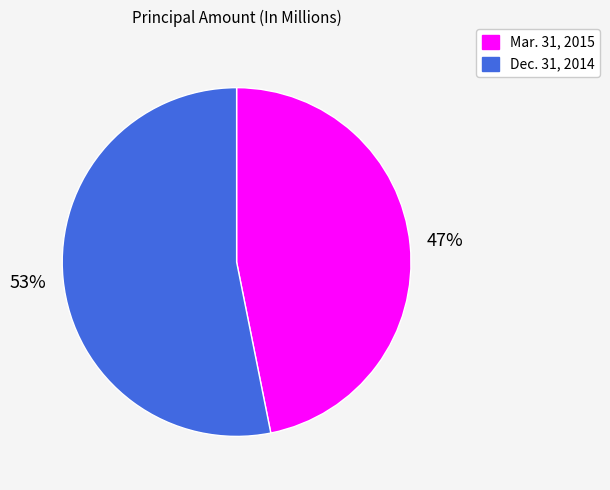

To the nearest percent, what is the difference between the Mar. 31, 2015 and Dec. 31, 2014 slice percentages?

6%